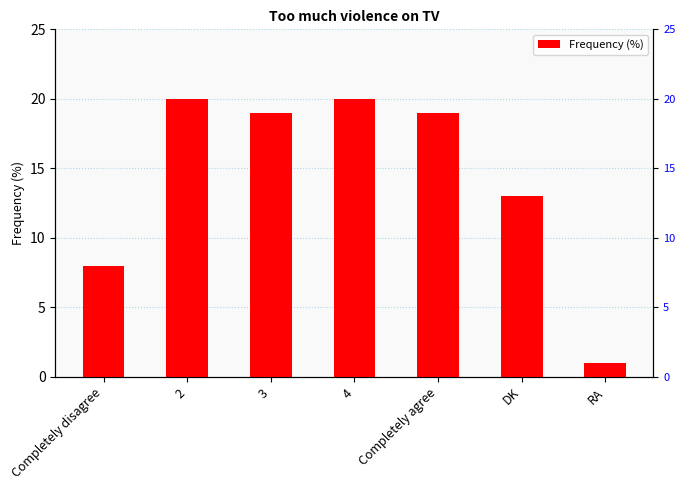

Is it true that the value at 3 is 12?

False